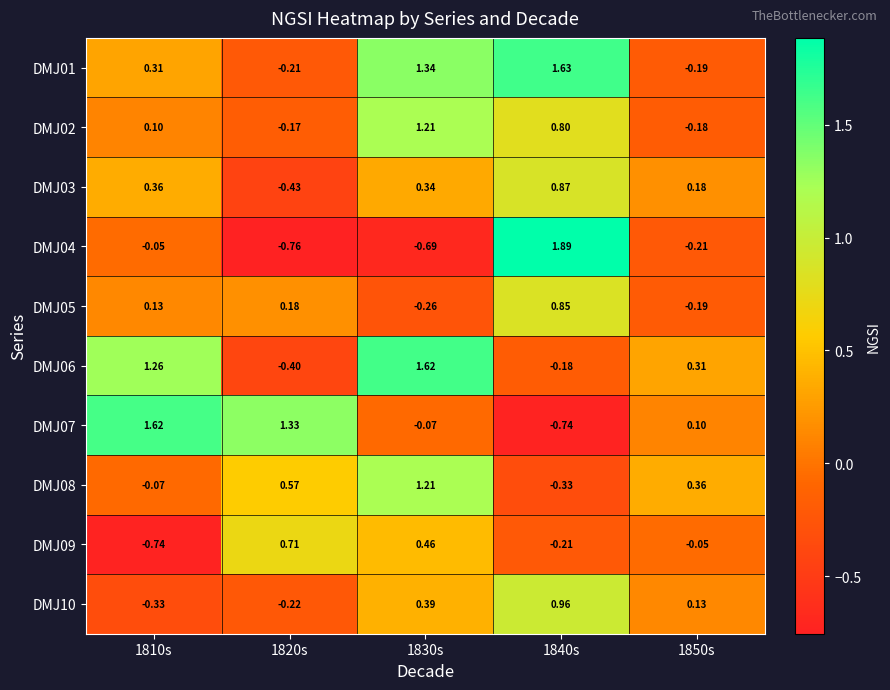

How many data points in DMJ04 are less than 0?

4